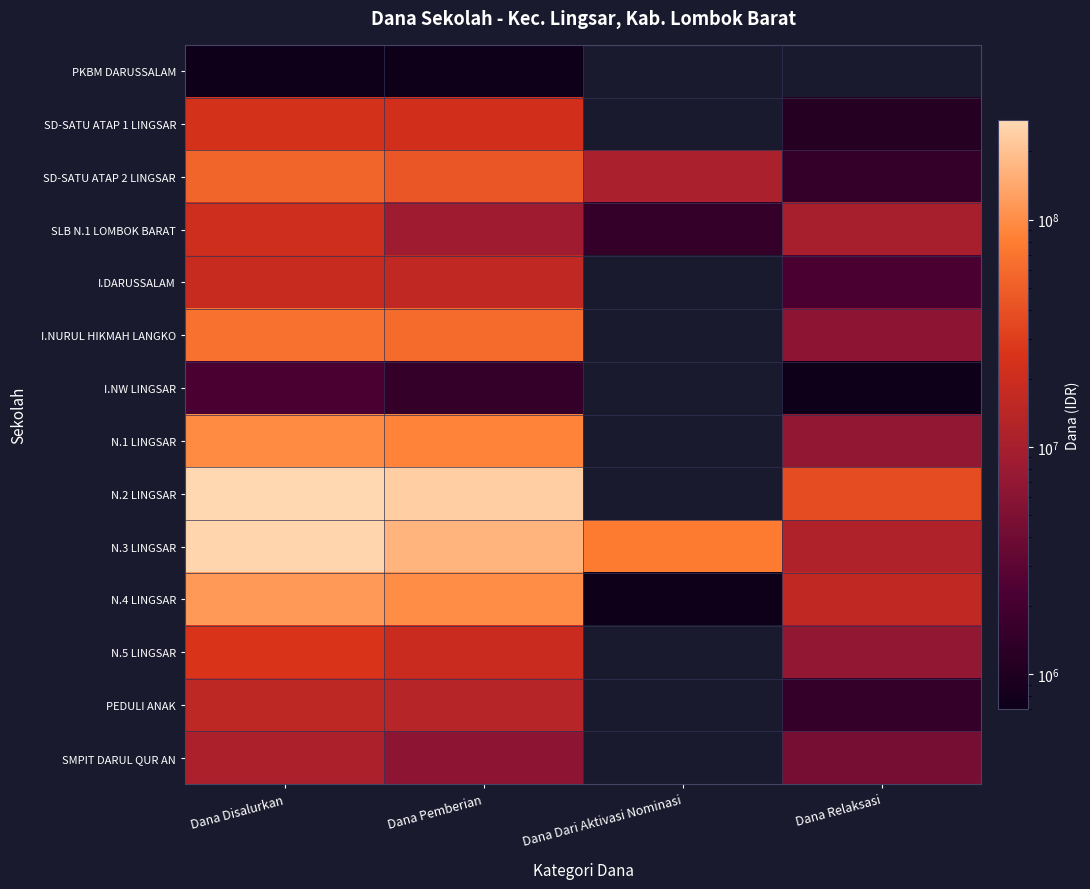

Which series has the largest range (max minus min)?

N.3 LINGSAR